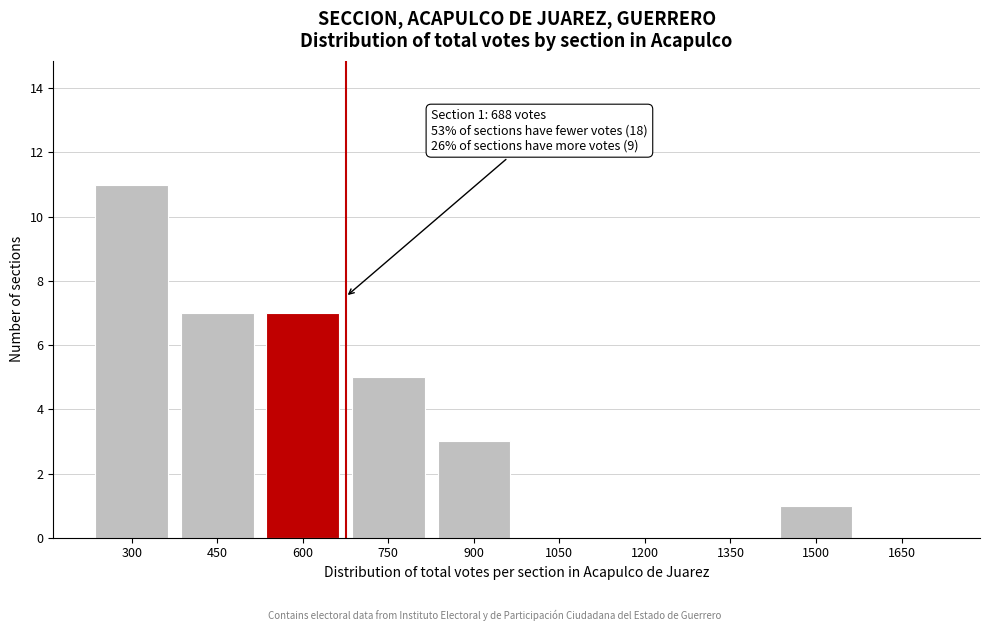

Reading left to right, transcribe all the data shown in this chart.

300=11	450=7	600=7	750=5	900=3	1050=0	1200=0	1350=0	1500=1	1650=0